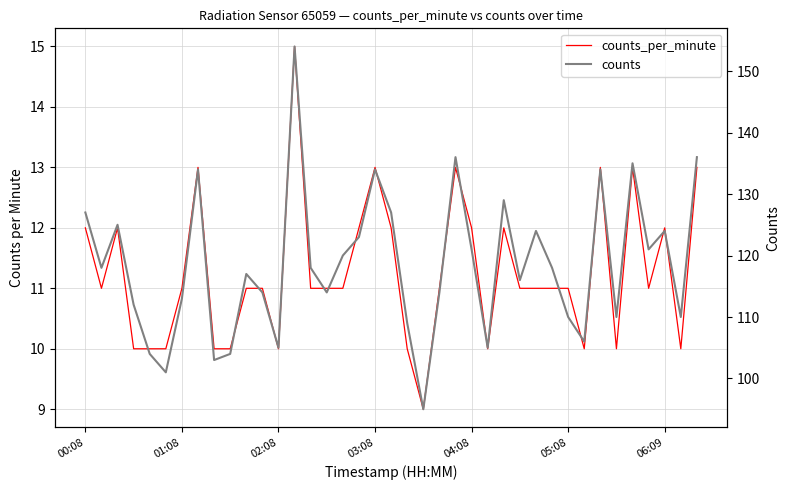

At 02:08, list the series in order from largest to smallest.

counts, counts_per_minute